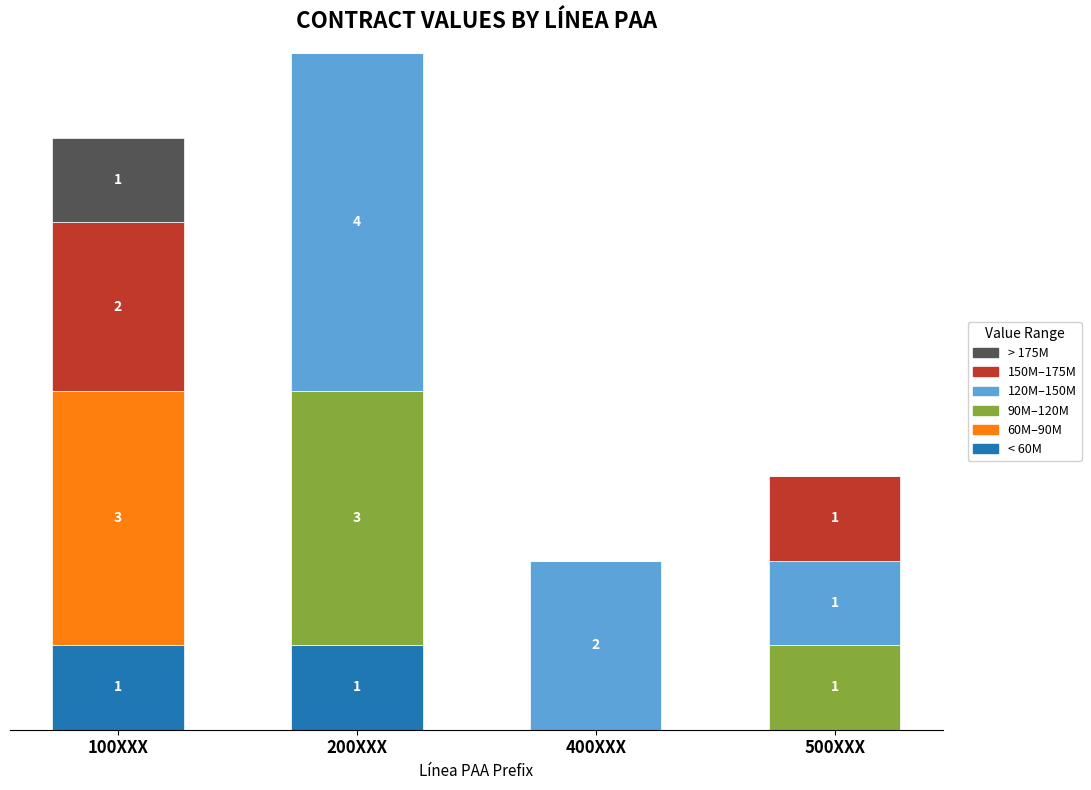

The 120M–150M series shows 1 at 500XXX. True or false?

True